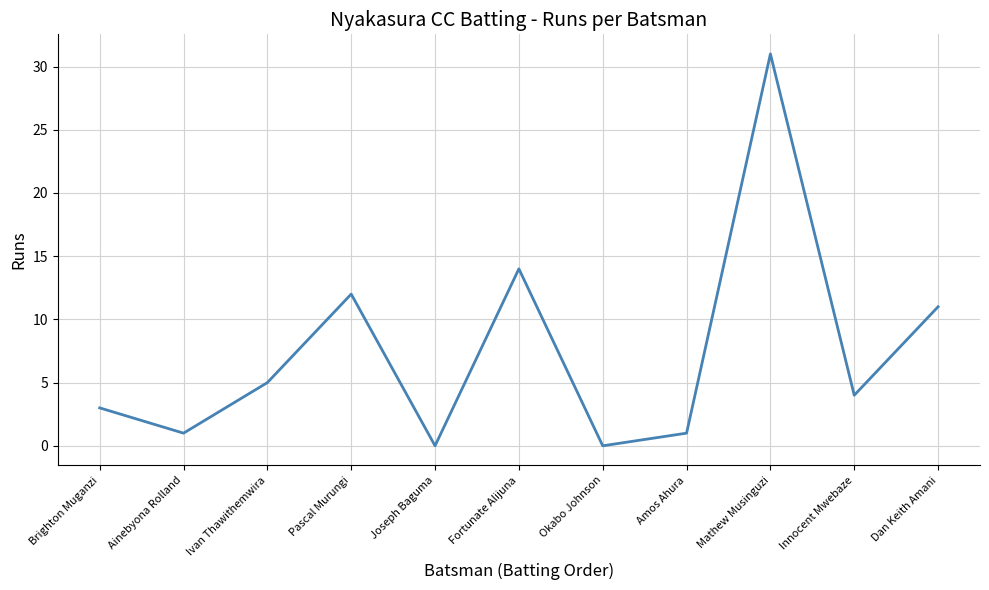

Where is the first local maximum?

Pascal Murungi